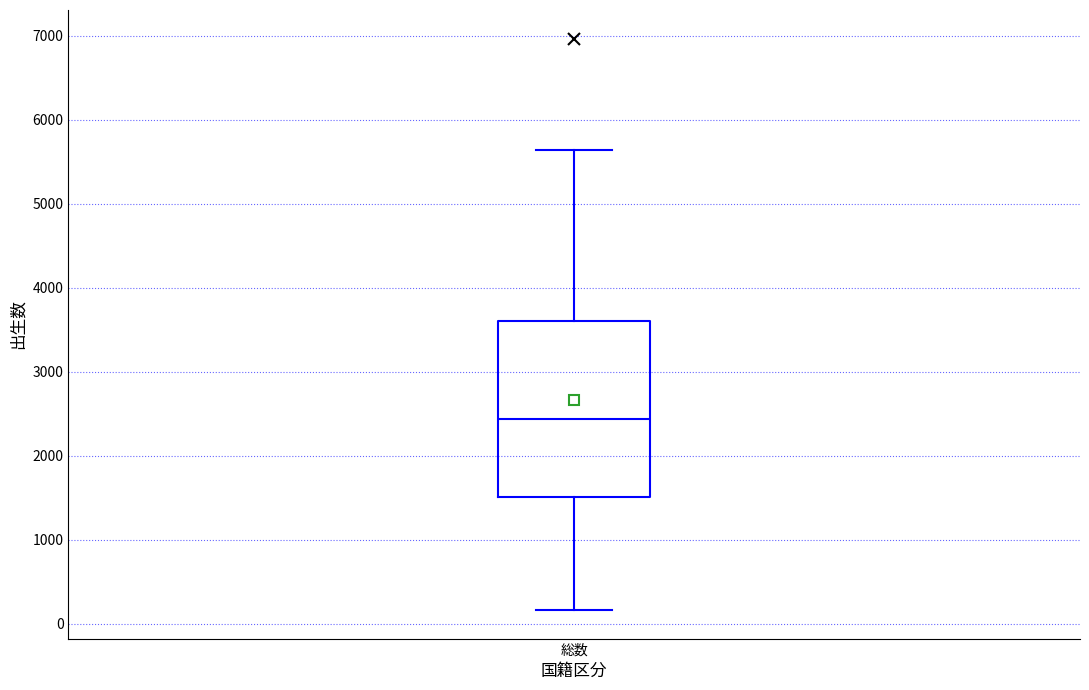

Where does the upper whisker of the box for 総数 end on the y-axis? The values are not printed on the chart, so give them approximately, as read against the axis.

5600